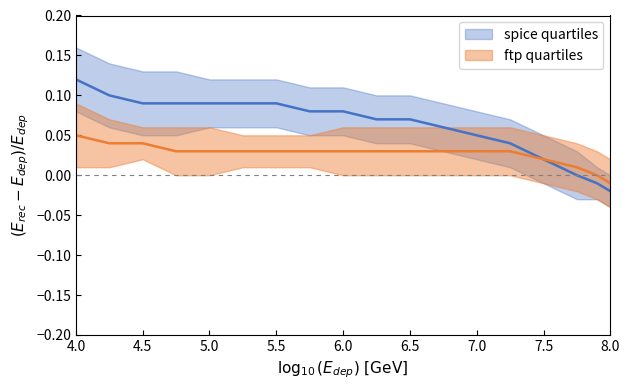

Count the number of categories in the chart.

18